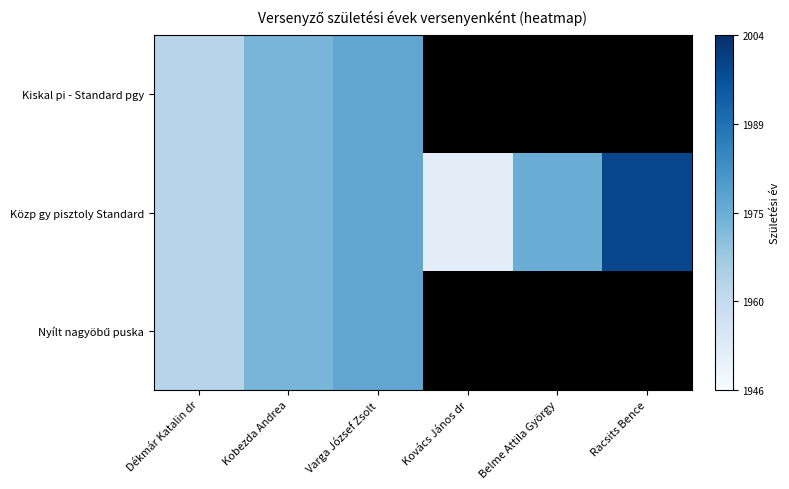

Where is Közp gy pisztoly Standard nearest to the value 0?

Dékmár Katalin dr